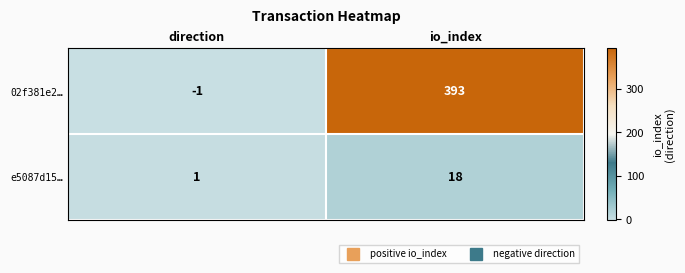

What is the greatest value displayed?

393